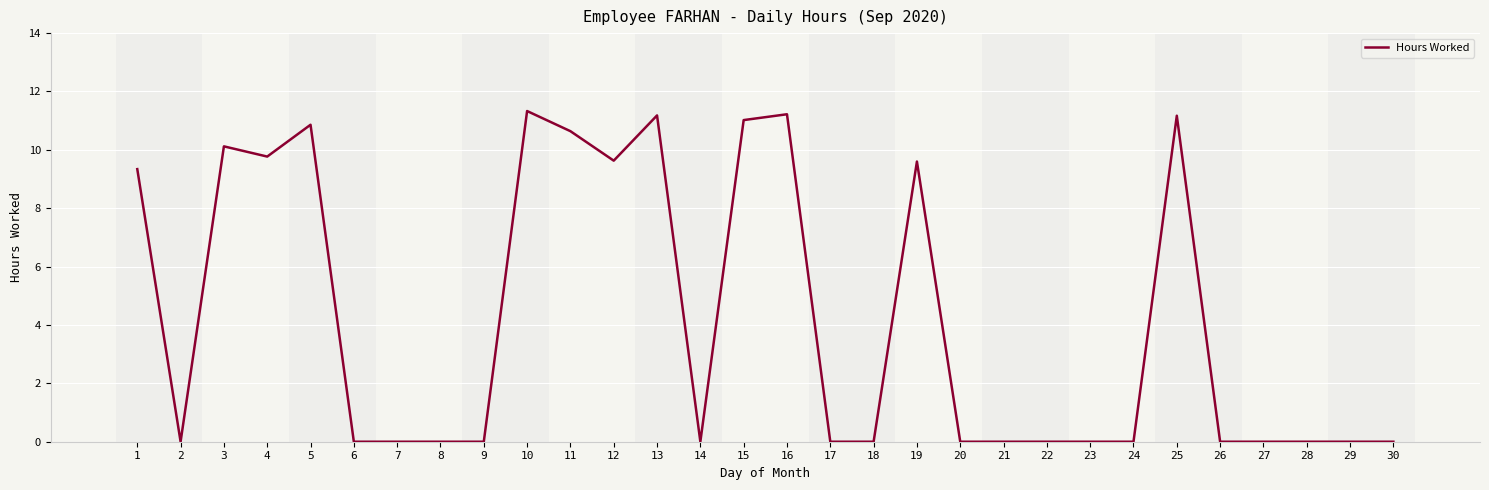

Where is the first local minimum?

2